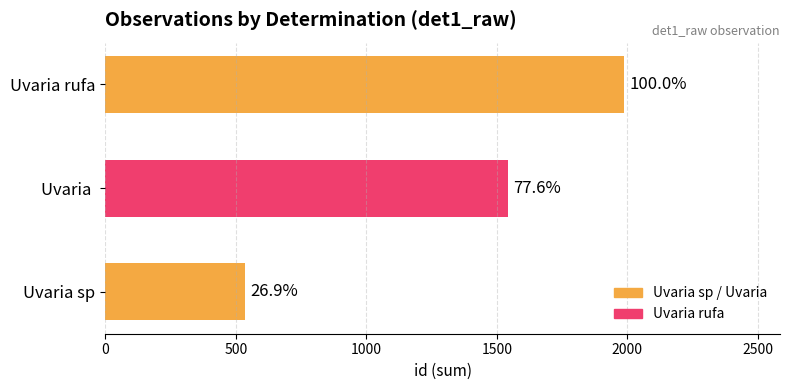

Count the values in the range 535 to 1988.

3